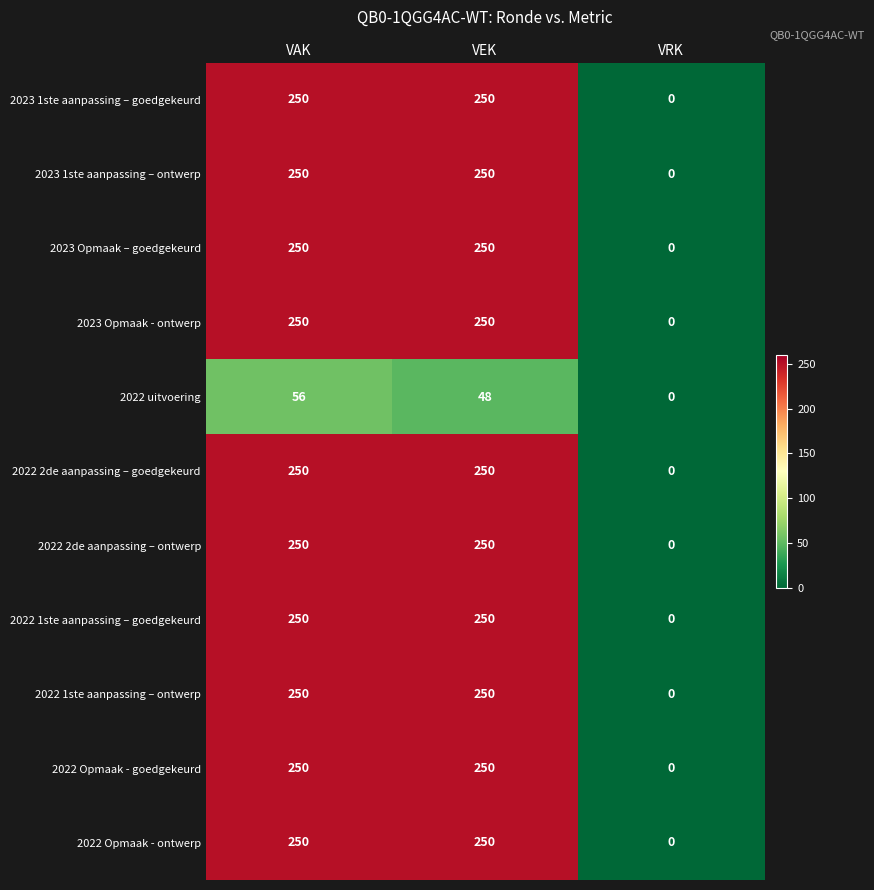

What is the difference between the highest and lowest values at VEK?

202